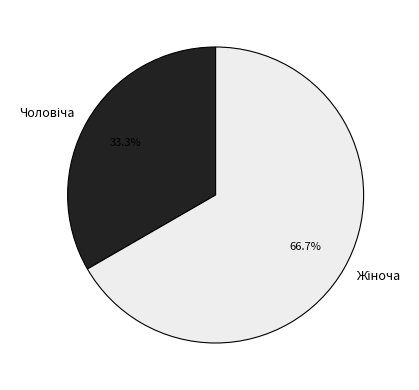

Does any single category account for the majority?

Yes